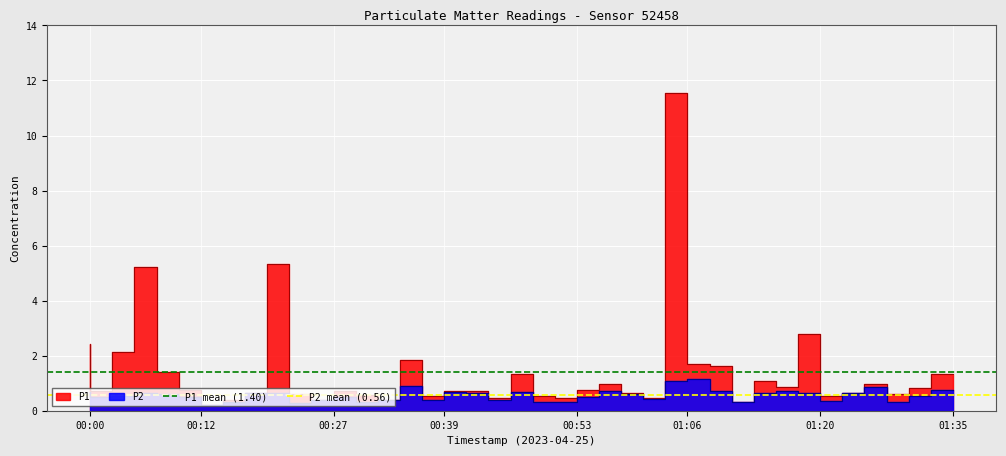

True or false: P1 mean (1.40) has a value of 2.3 at 00:00.

False